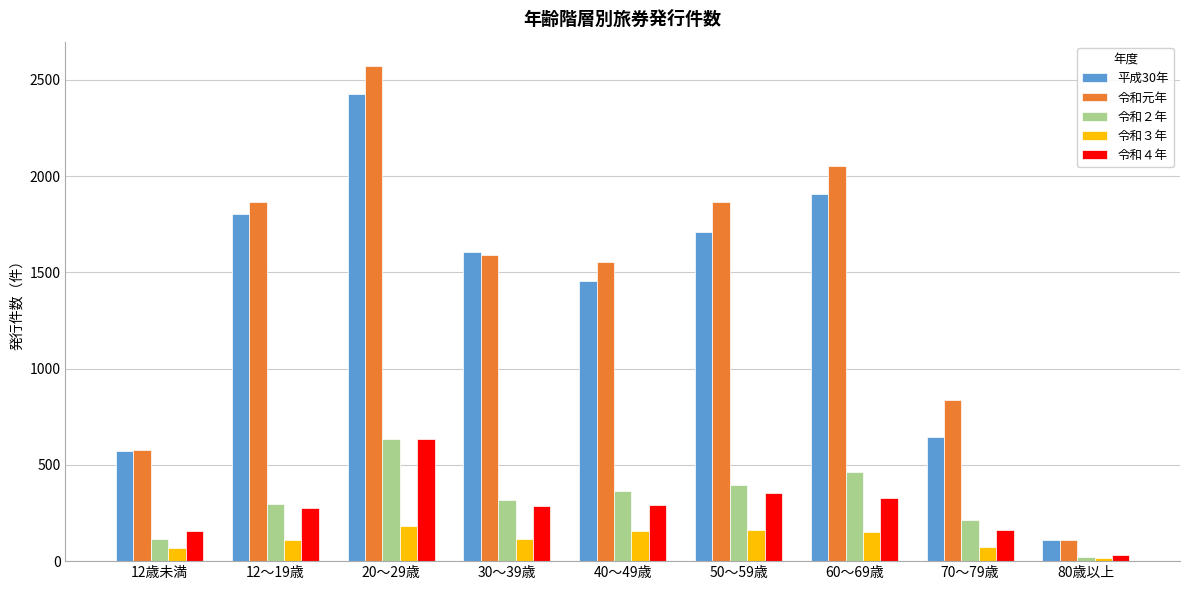

Between 12～19歳 and 60～69歳, which series saw the biggest shift?

令和元年